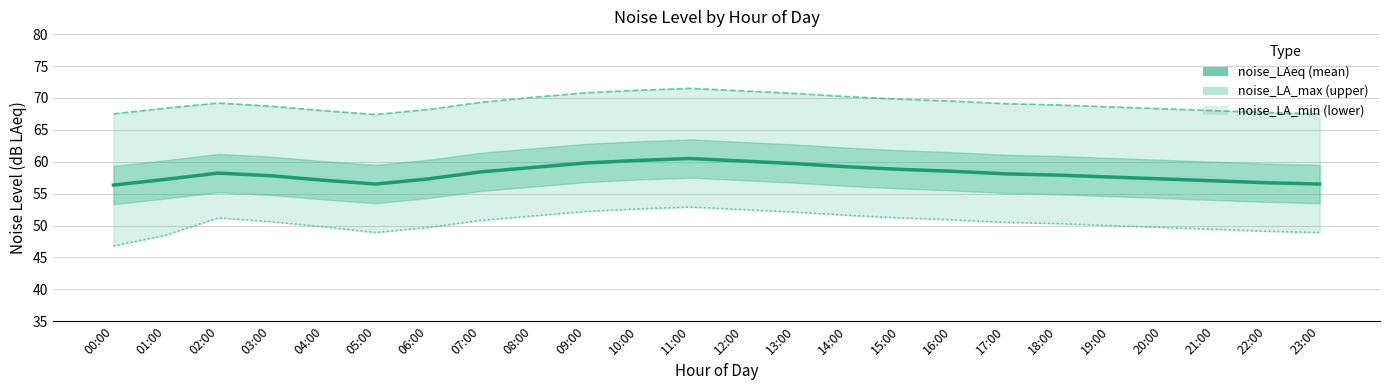

What is the label of the 12th point from the left?

11:00